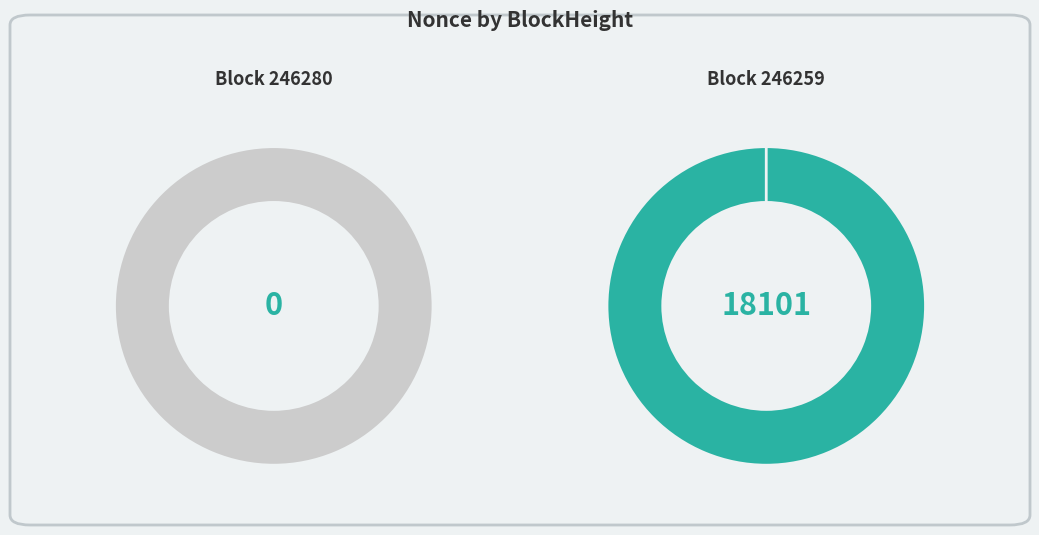

The 246259 slice represents 100% of the pie. True or false?

True